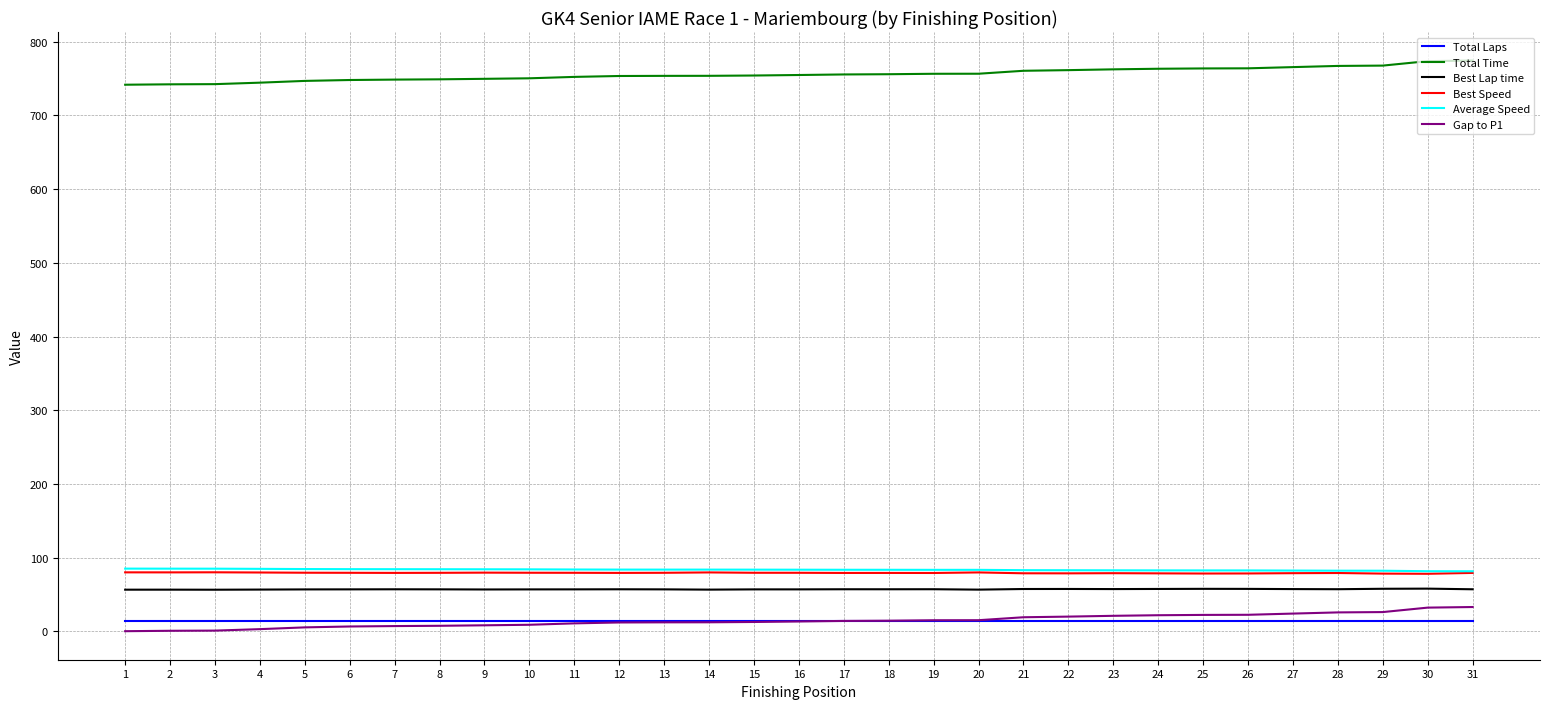

True or false: Total Time and Gap to P1 intersect in this chart.

False